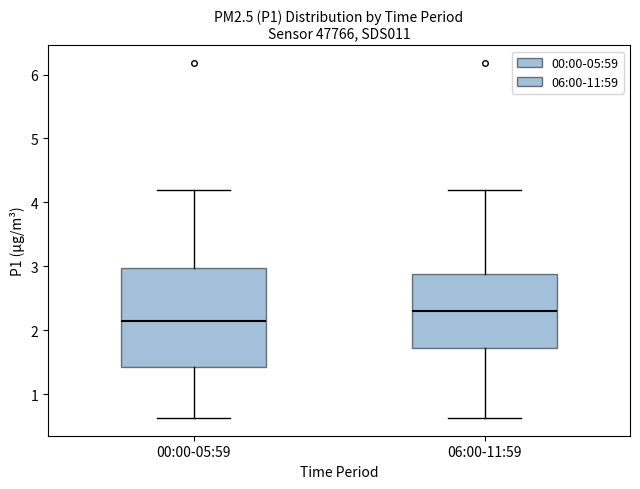

Reading left to right, transcribe this box plot: for each box, give where its median line is, the range the box spans, and where its two whiskers end, as read against the y-axis. The values are not printed on the chart, so give them approximately, as read against the axis.

00:00-05:59: median 2.2, box 1.4 to 3.0, whiskers 0.6 to 4.2
06:00-11:59: median 2.3, box 1.7 to 2.9, whiskers 0.6 to 4.2